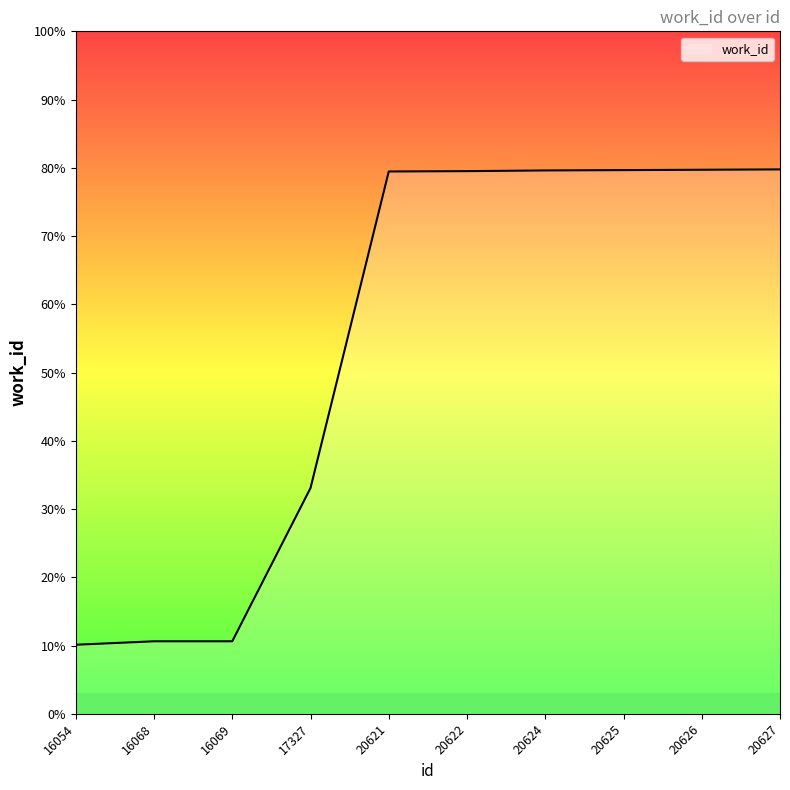

The chart shows a value of 12322 at 20624. True or false?

False